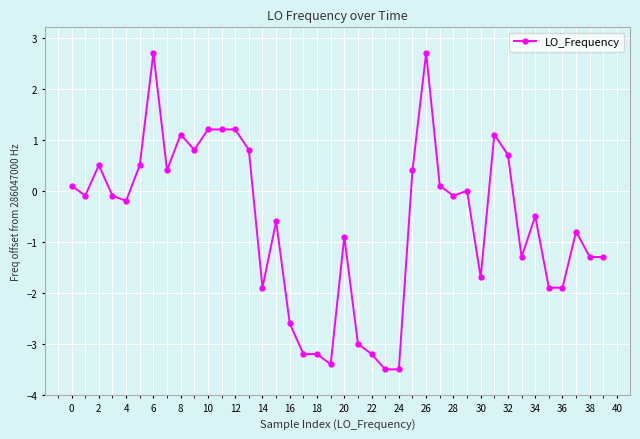

What is the smallest value displayed?

-3.5